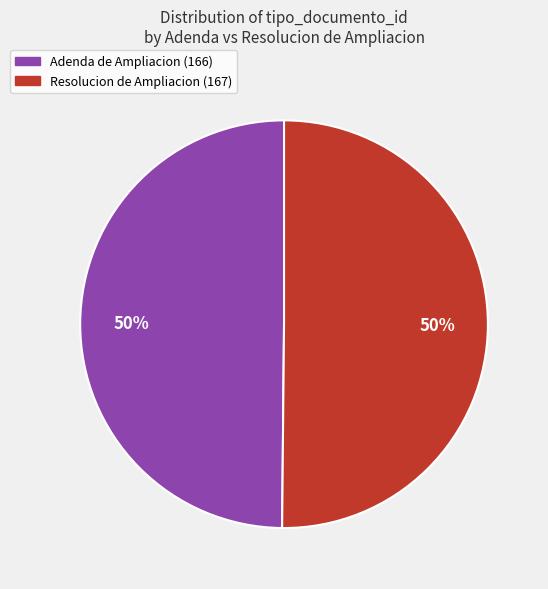

Is it true that Resolucion de Ampliacion (167) is 57% of the pie?

False